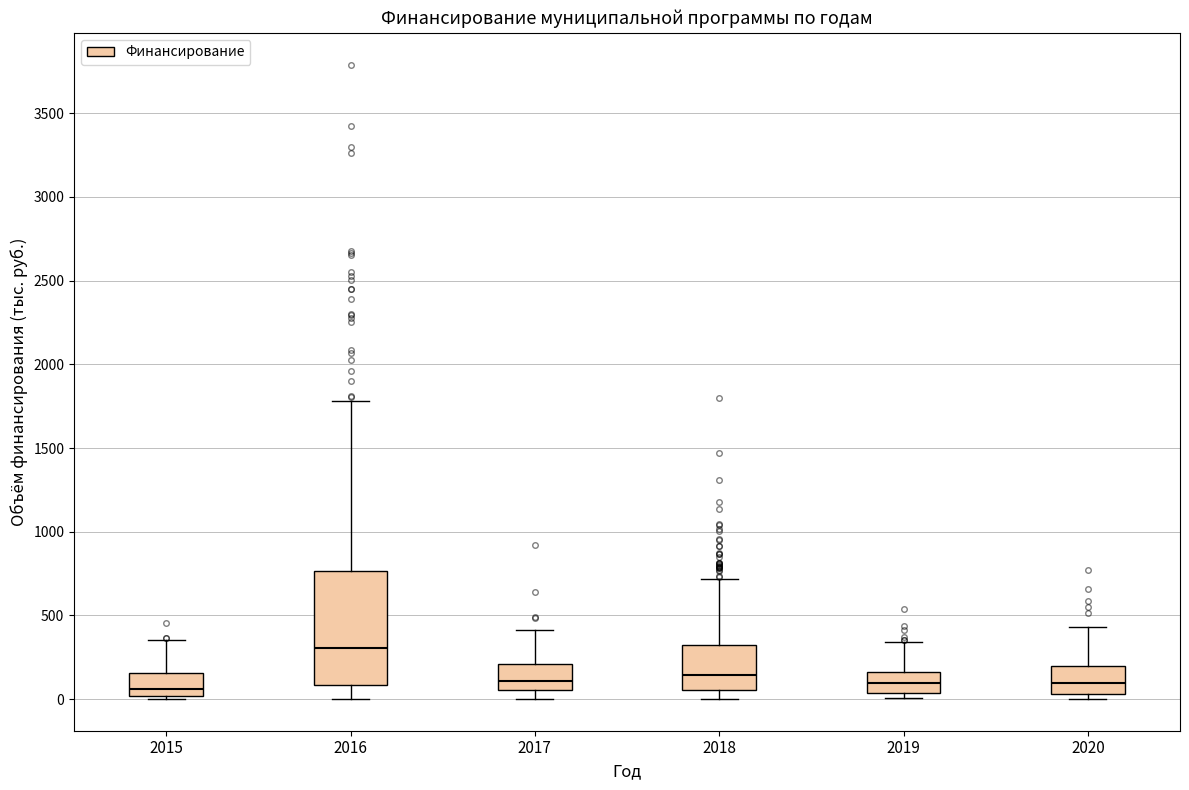

Which box has the highest median line?

2016